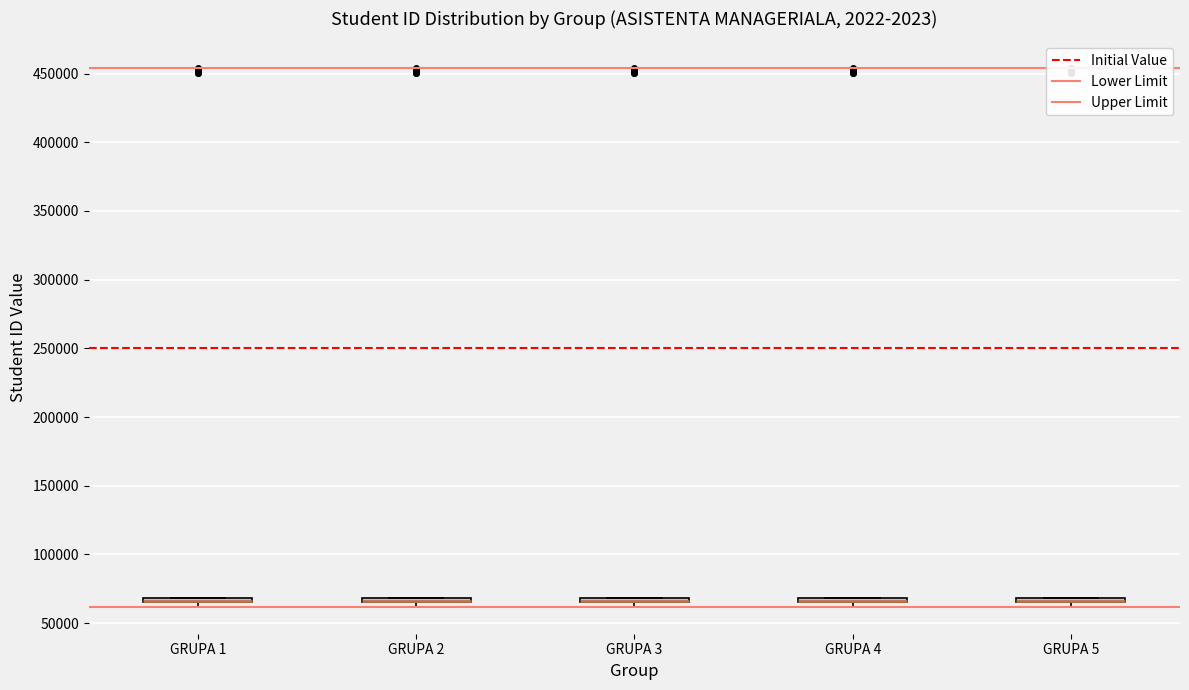

Where is the lower edge of the box for GRUPA 4 on the y-axis? The values are not printed on the chart, so give them approximately, as read against the axis.

65000